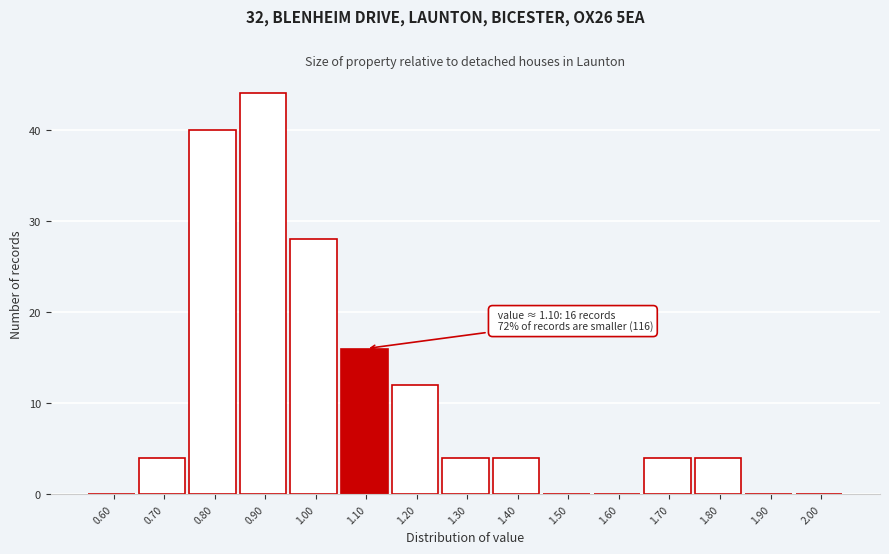

Reading left to right, list all the values displayed in this chart.

0.60=0	0.70=4	0.80=40	0.90=44	1.00=28	1.10=16	1.20=12	1.30=4	1.40=4	1.50=0	1.60=0	1.70=4	1.80=4	1.90=0	2.00=0